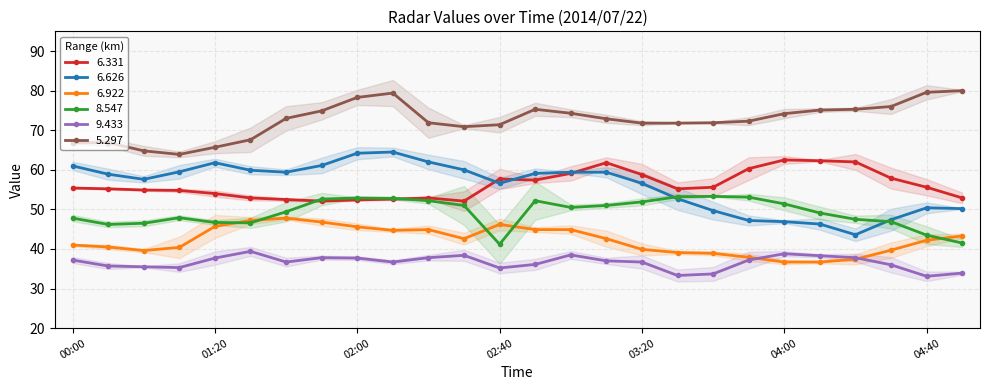

Which label corresponds to the largest value in the chart?

04:50